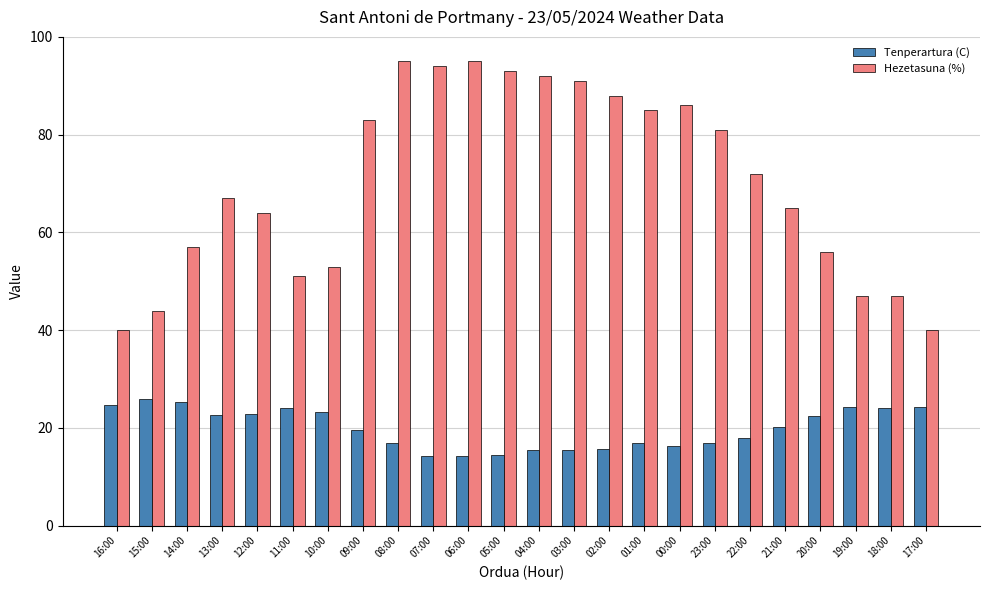

Are the bars horizontal?

No